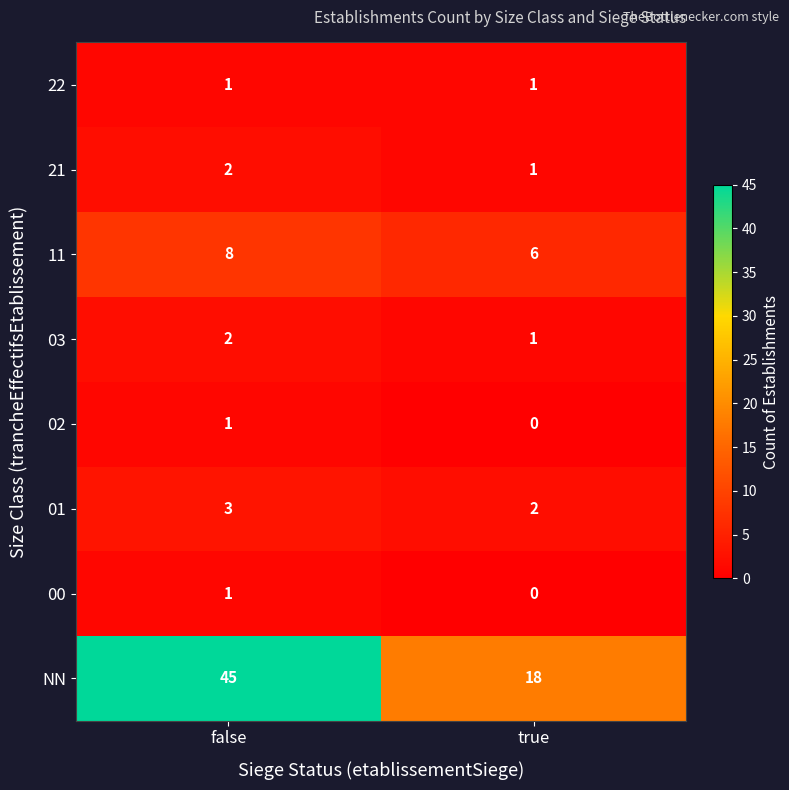

Which label corresponds to the largest value in the chart?

false